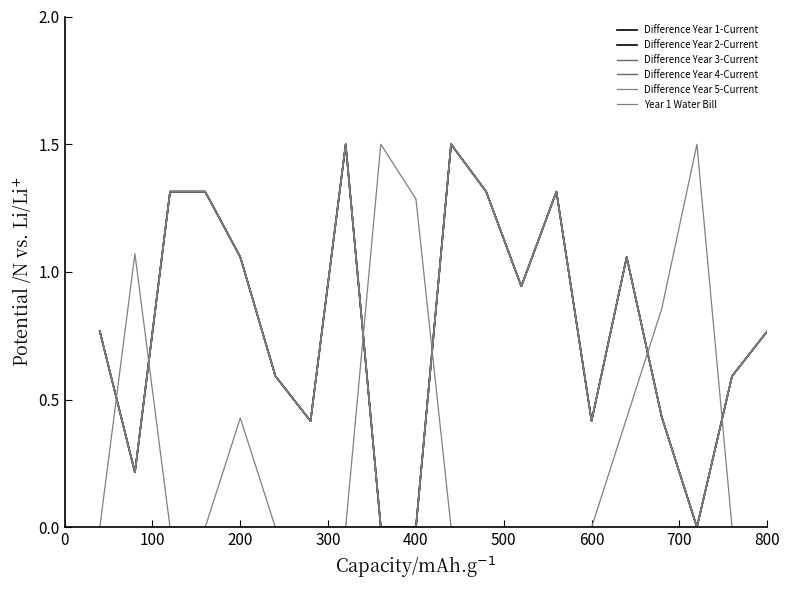

Does the chart have visible grid lines?

No